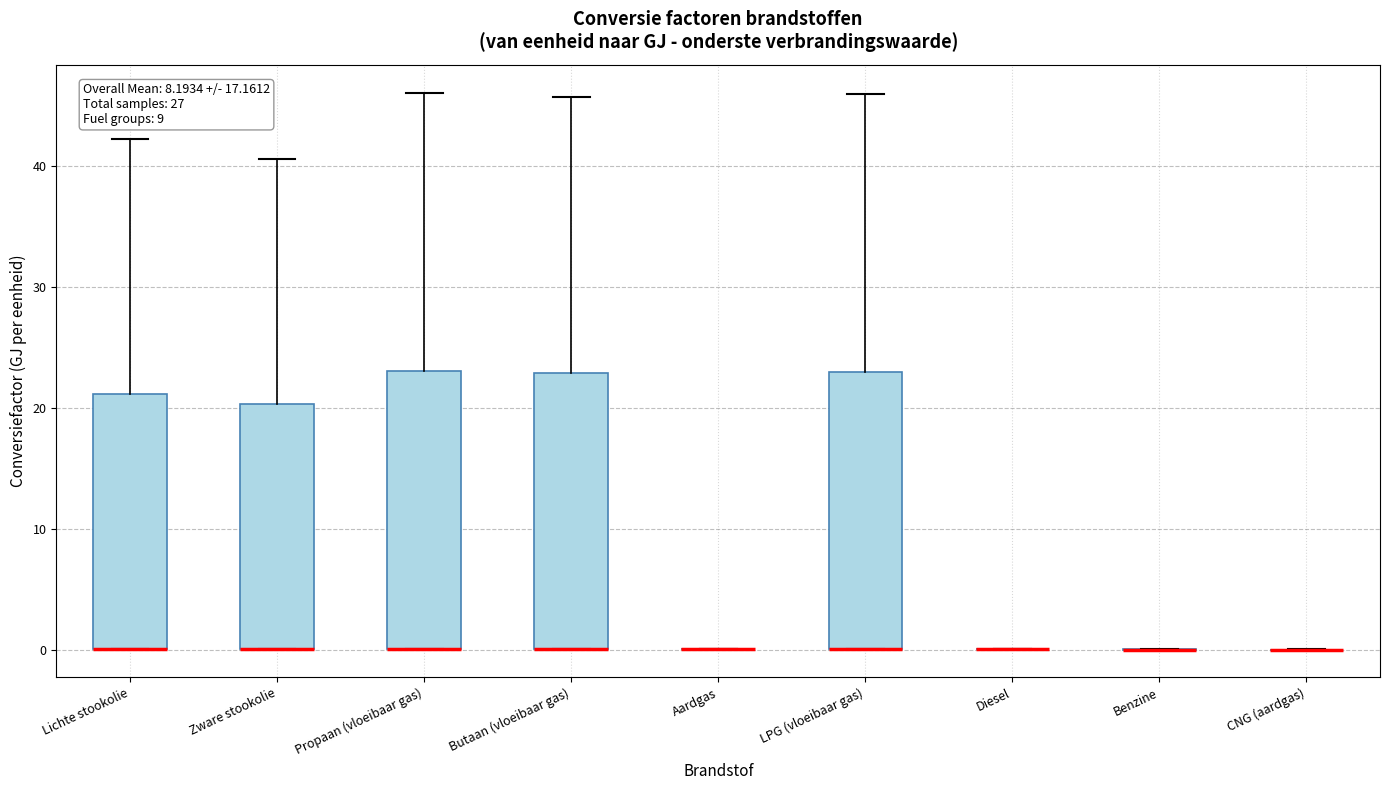

Reading left to right, read every box against the y-axis: the position of its median line, the range the box covers, and the ends of its whiskers. The values are not printed on the chart, so give them approximately, as read against the axis.

Lichte stookolie: median 0 (drawn on the box's lower edge), box 0 to 21, whiskers 0 to 42
Zware stookolie: median 0 (drawn on the box's lower edge), box 0 to 20, whiskers 0 to 41
Propaan (vloeibaar gas): median 0 (drawn on the box's lower edge), box 0 to 23, whiskers 0 to 46
Butaan (vloeibaar gas): median 0 (drawn on the box's lower edge), box 0 to 23, whiskers 0 to 46
Aardgas: box collapsed to a line at 0, whiskers 0 to 0
LPG (vloeibaar gas): median 0 (drawn on the box's lower edge), box 0 to 23, whiskers 0 to 46
Diesel: box collapsed to a line at 0, whiskers 0 to 0
Benzine: box collapsed to a line at 0, whiskers 0 to 0
CNG (aardgas): box collapsed to a line at 0, whiskers 0 to 0